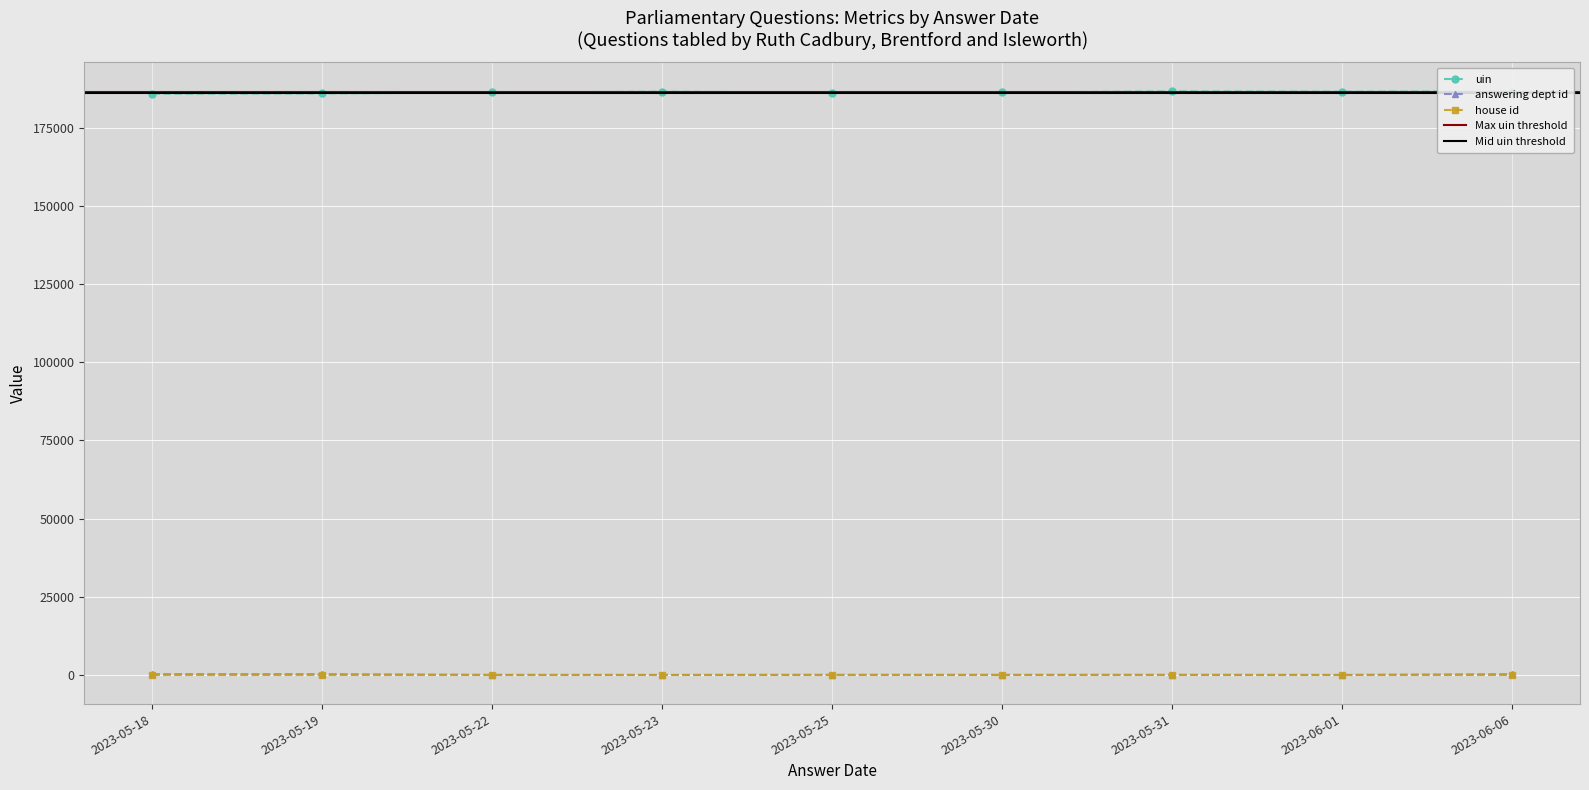

Is the value of uin at 2023-05-23 greater than the value of answering dept id at 2023-06-01?

Yes